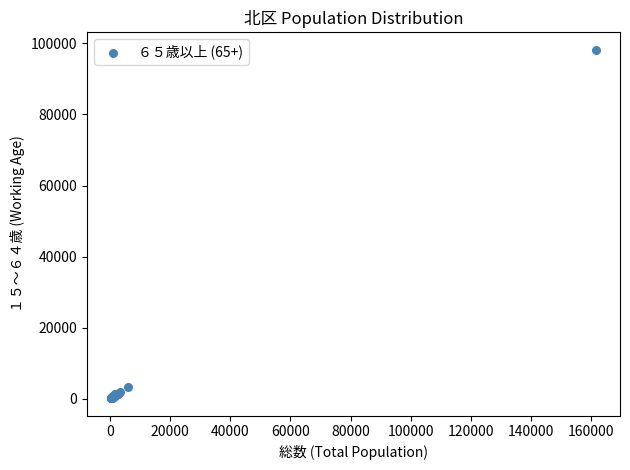

What Y value in the scatter plot is closest to 49183?

3320